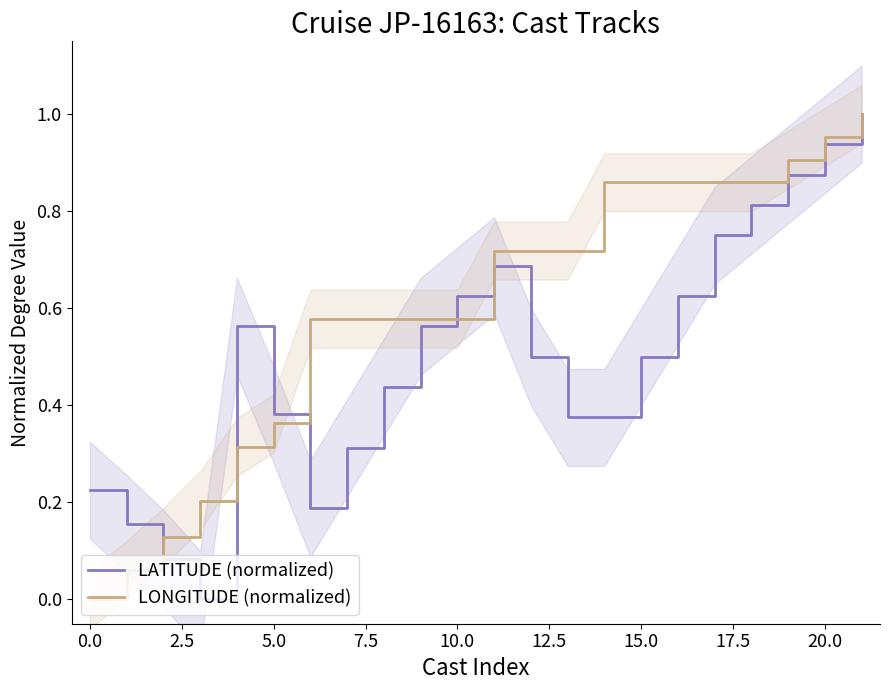

What are all the series names shown in the legend?

LATITUDE (normalized), LONGITUDE (normalized)